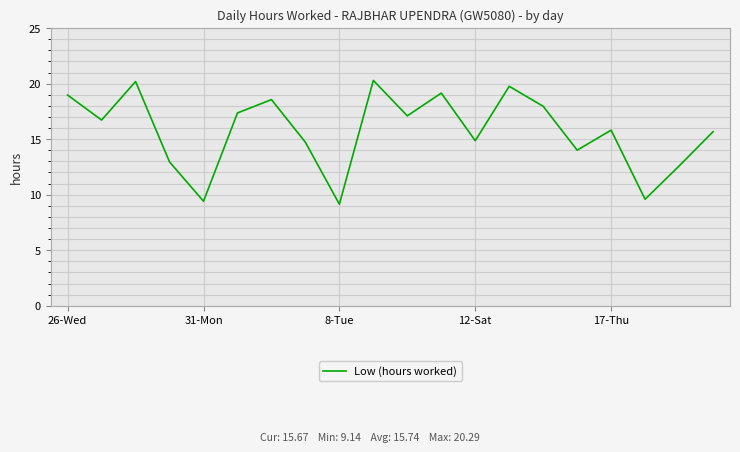

What is the smallest value displayed?

9.1